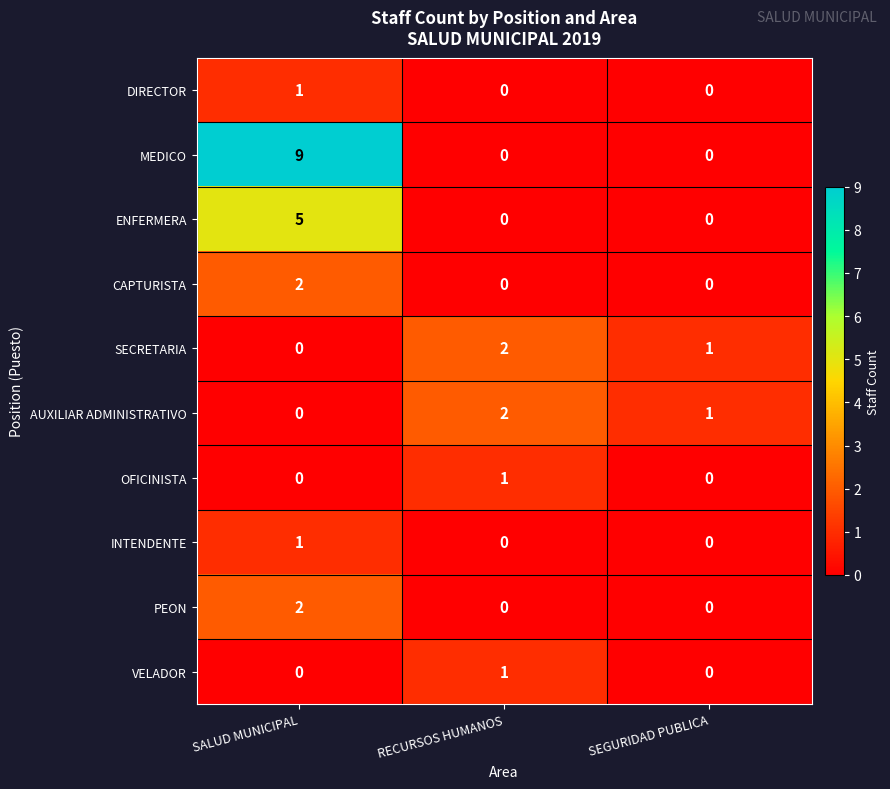

What is the sum of all AUXILIAR ADMINISTRATIVO values?

3